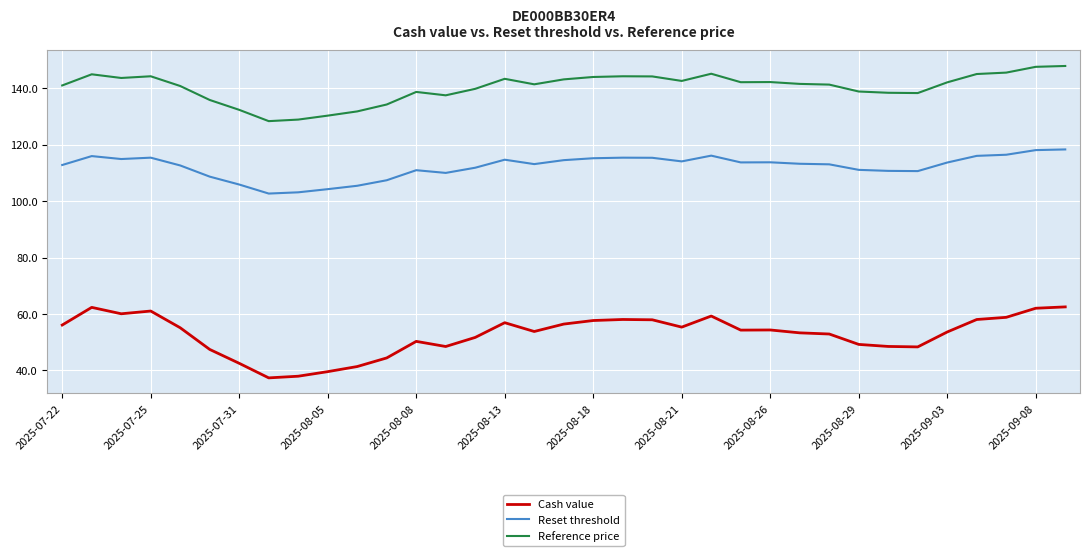

Which series has the largest total across all categories?

Reference price